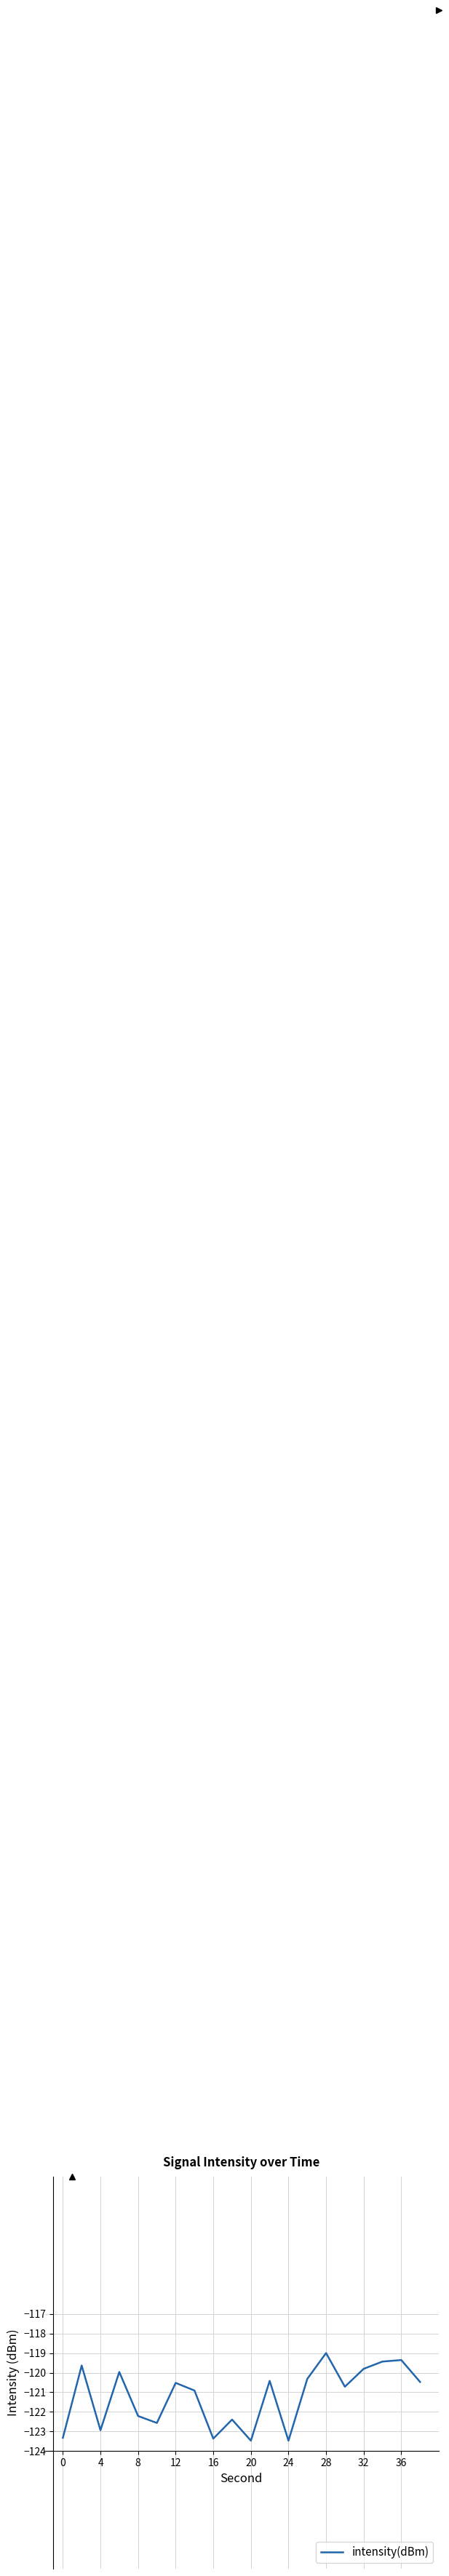

What is the greatest value displayed?

-119.0